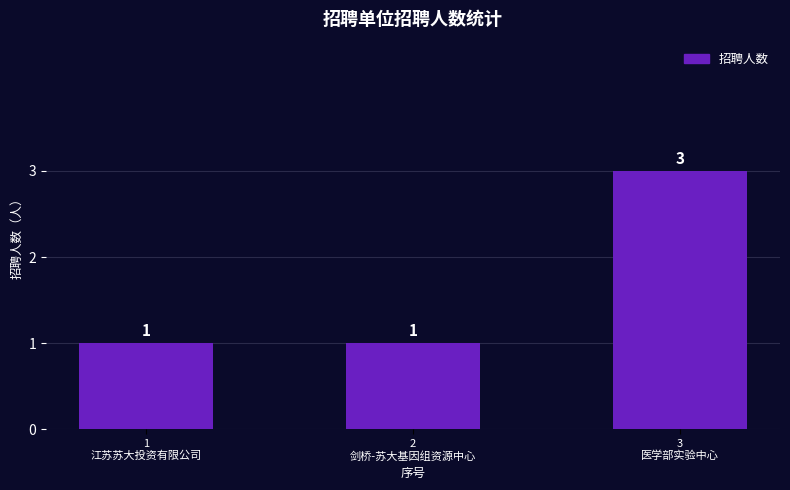

What is the maximum value shown in the chart?

3